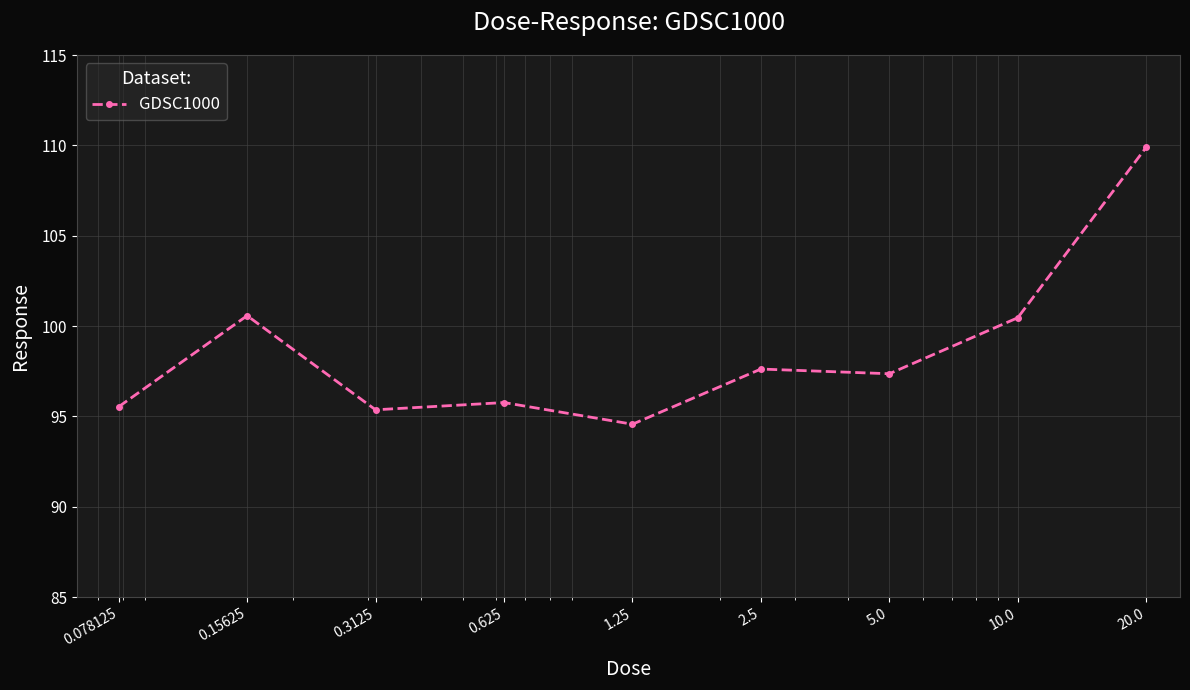

What is the difference between the second highest and minimum values?

6.0